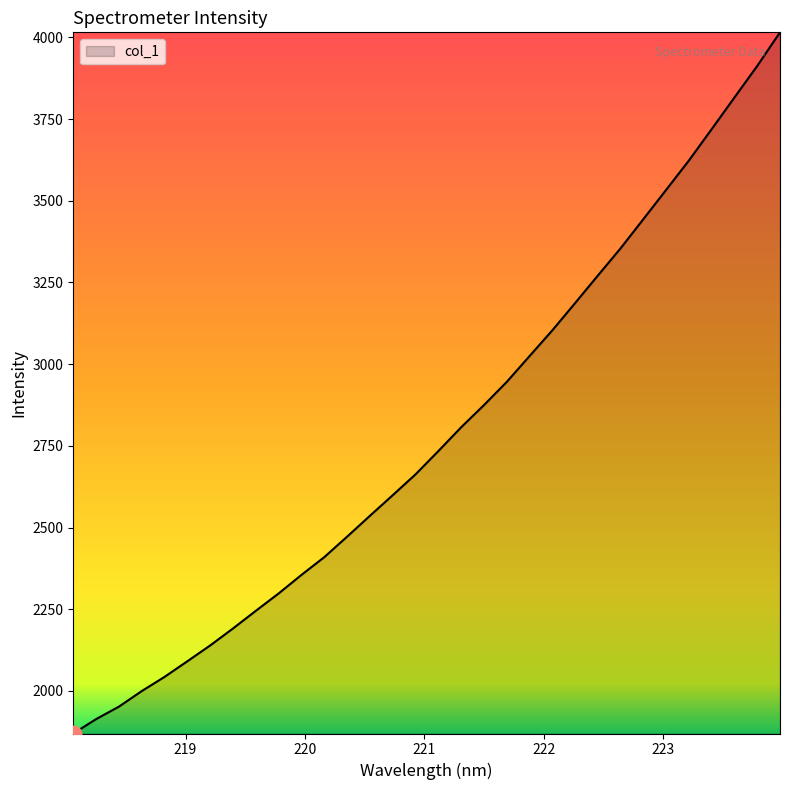

What is the greatest value displayed?

4015.2